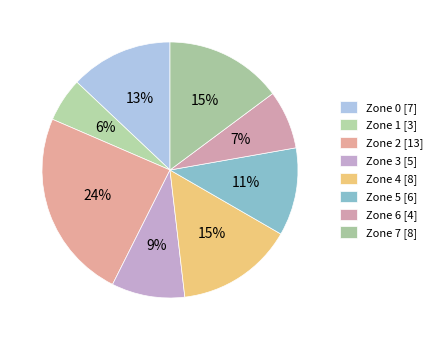

Count the number of slices in the pie.

8